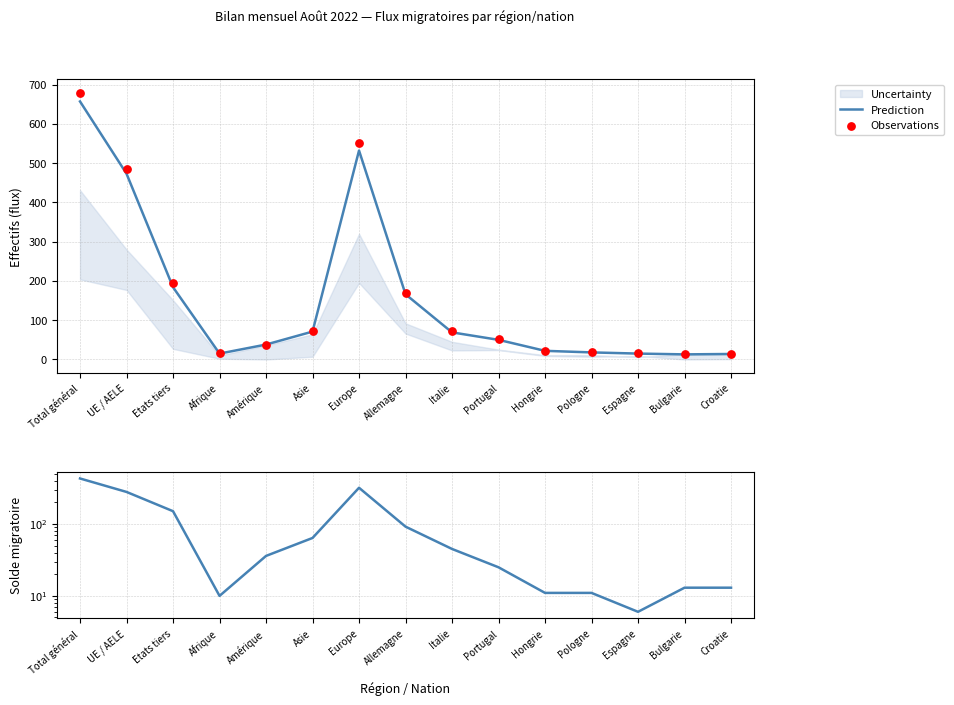

Is the value of Solde migratoire at Bulgarie greater than the value of Prediction at Croatie?

No